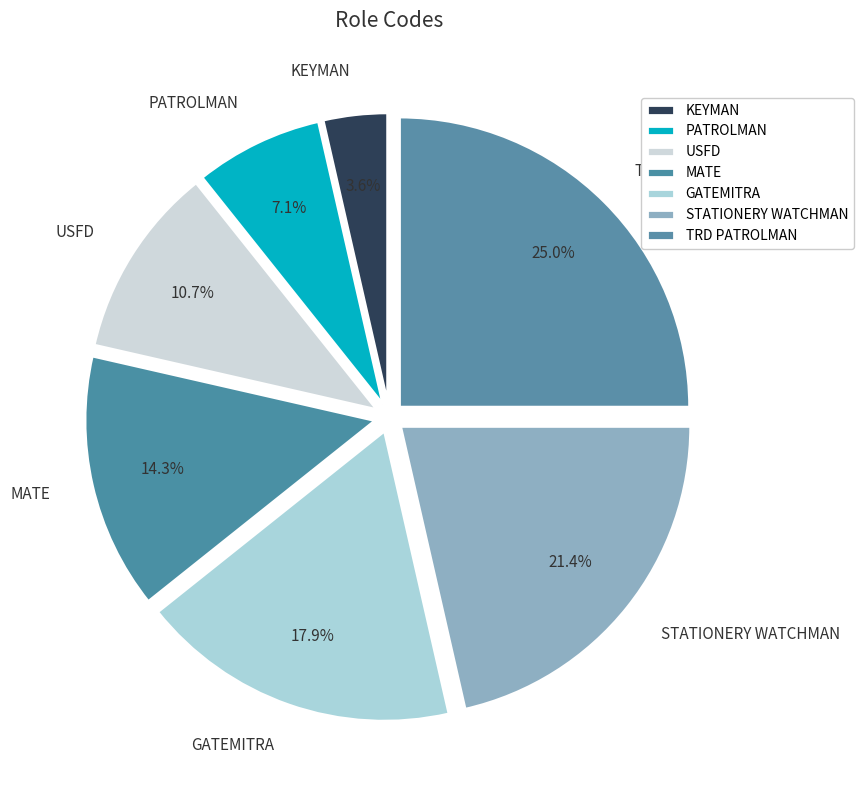

Does KEYMAN represent more than half of the total?

No